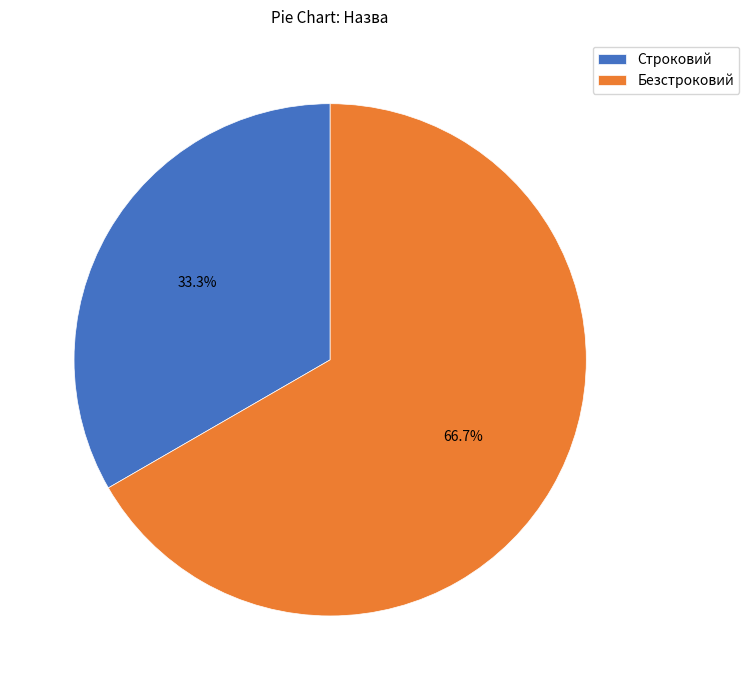

What is the smallest slice in the pie chart?

Строковий